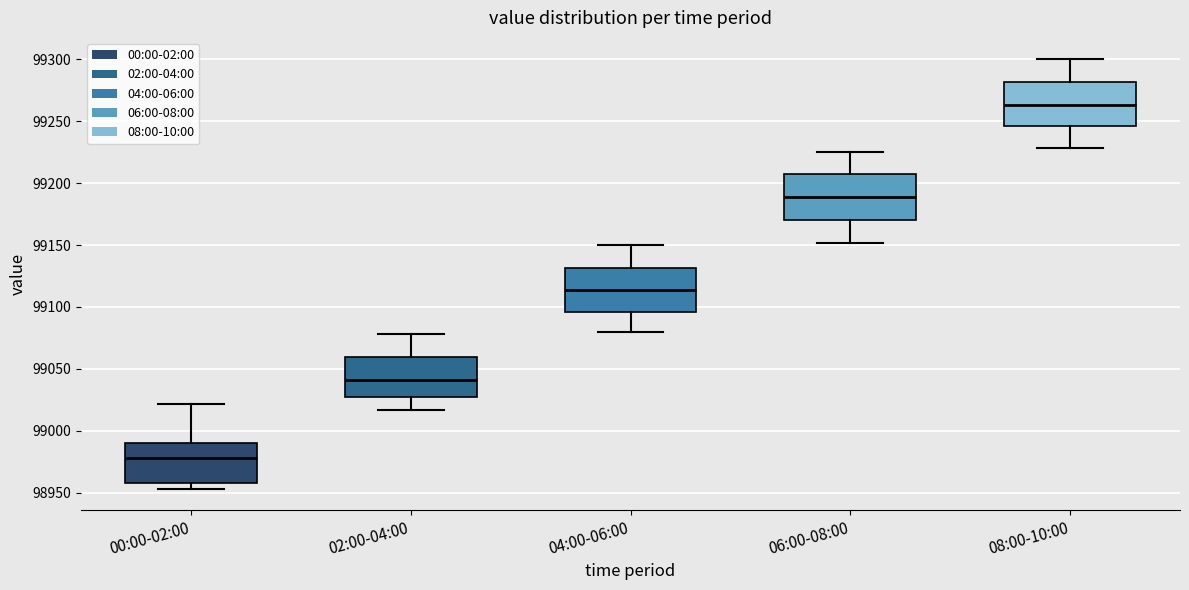

Which box has the lowest median line?

00:00-02:00